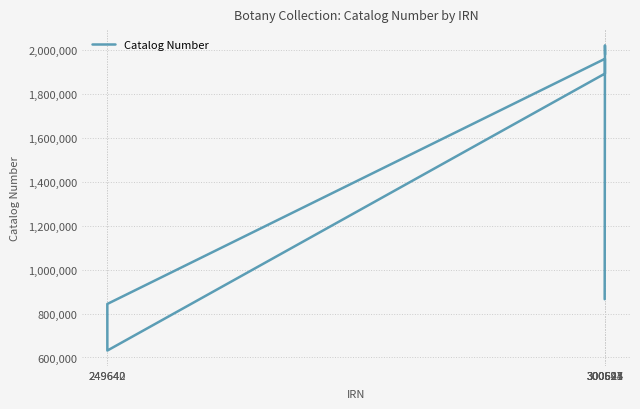

What value does the data have at 300625, to the nearest 50?

2023050